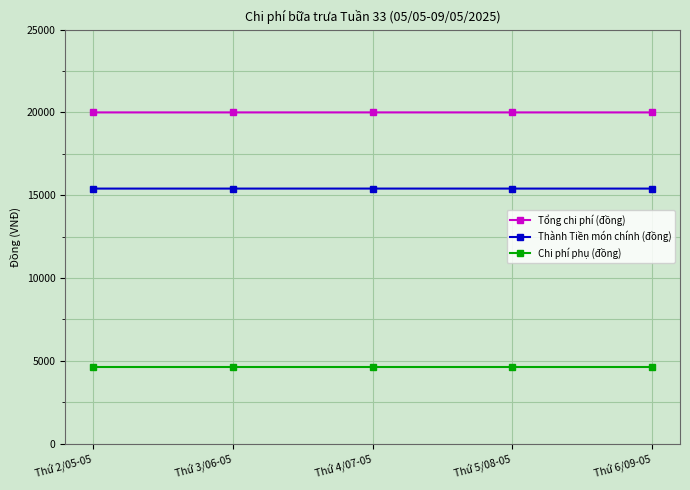

What is the lowest value of the Thành Tiền món chính (đồng) series?

15399.5